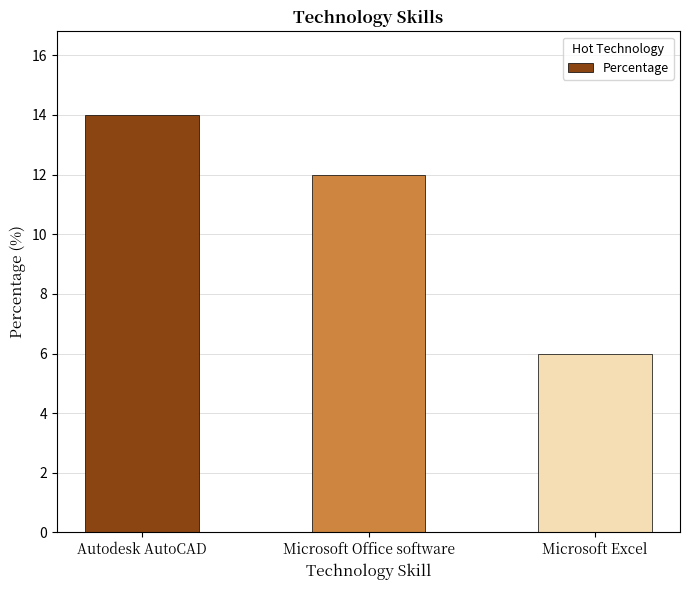

Reading left to right, extract all data points from this chart.

14	12	6